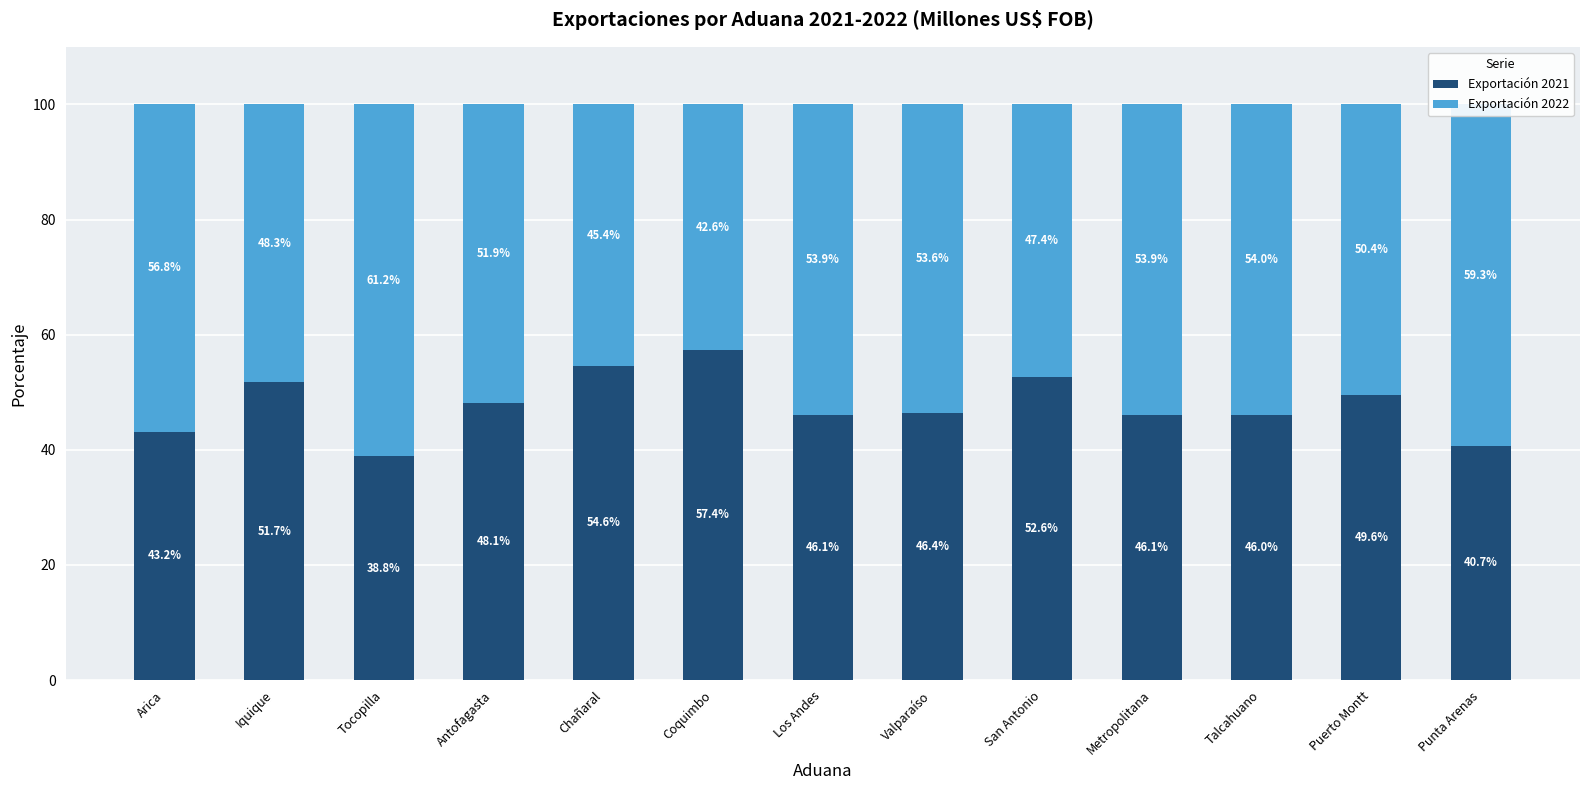

What is the difference between the second highest and second lowest values in the Exportación 2021 series?

13.9